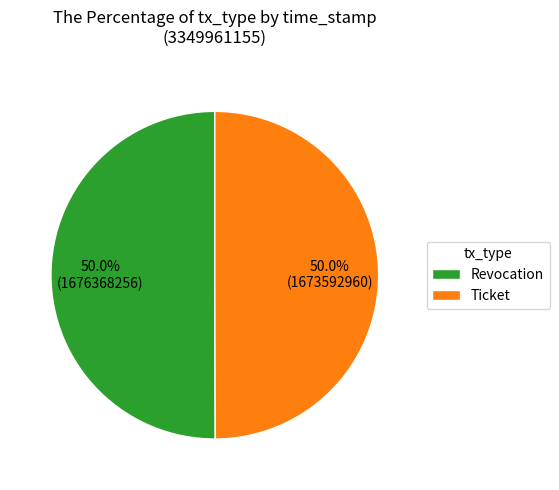

To the nearest percent, what is the combined percentage of Revocation and Ticket?

100%